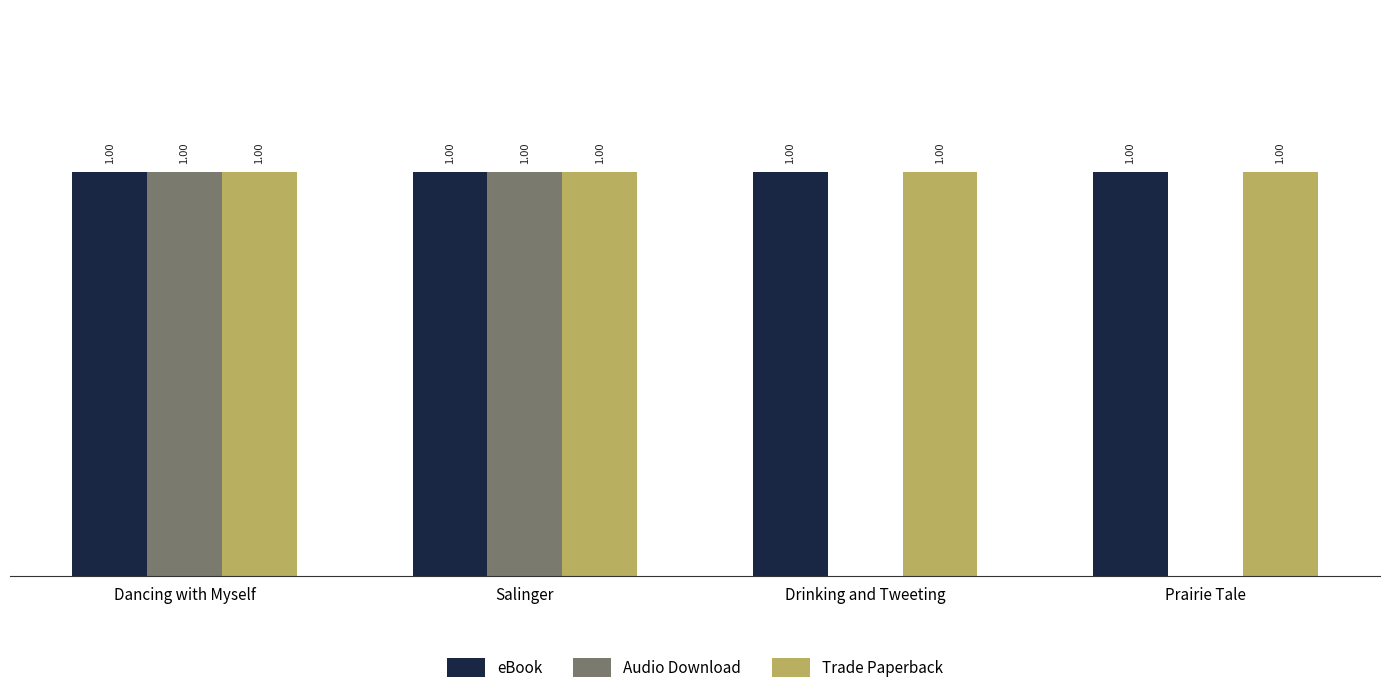

Which series changed the most between Dancing with Myself and Drinking and Tweeting?

Audio Download